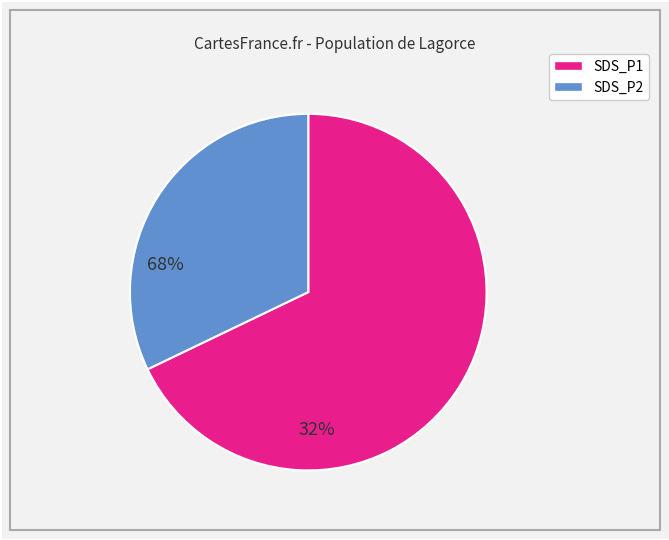

Is there a majority slice in this chart?

Yes